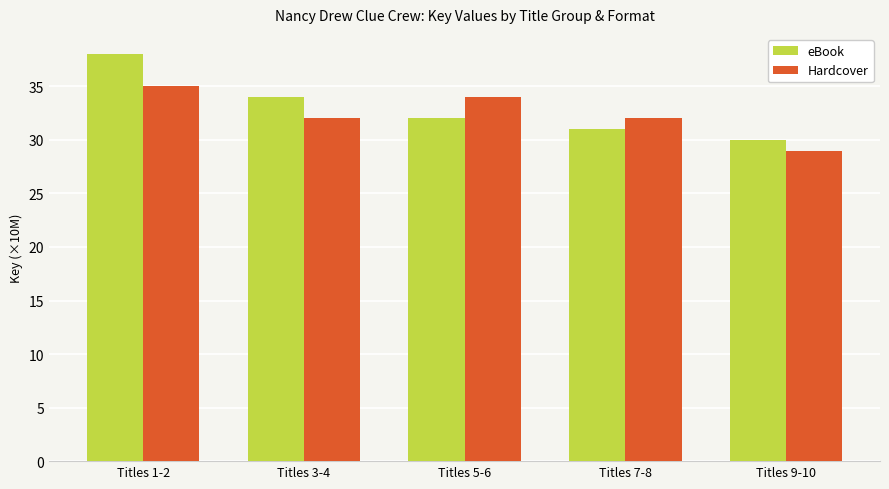

What is the greatest value displayed?

38